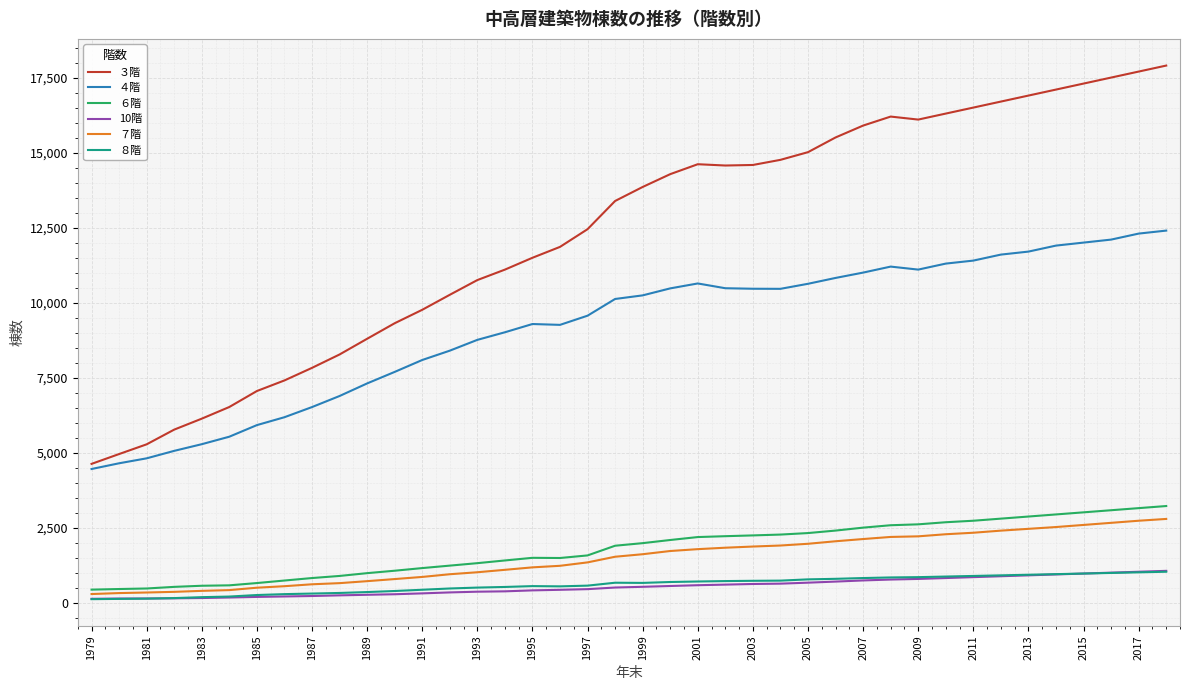

True or false: ３階 and ７階 intersect in this chart.

False